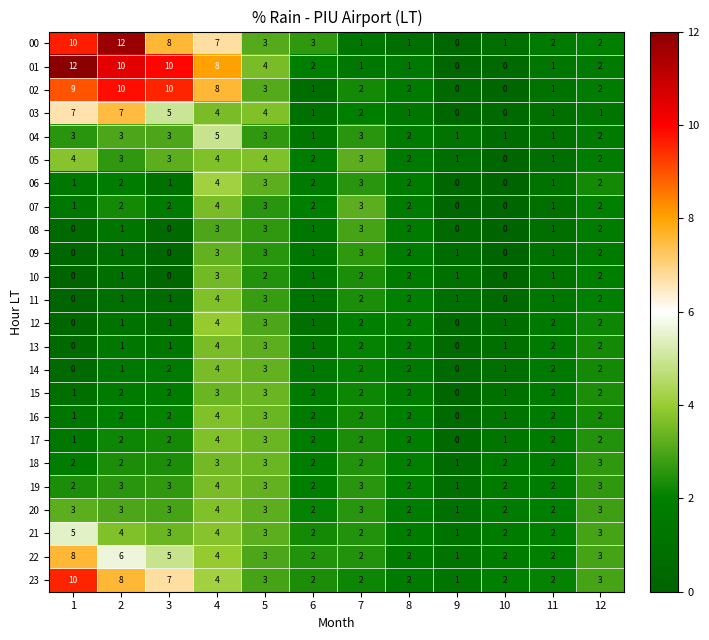

Between 2 and 10, which series saw the biggest shift?

00